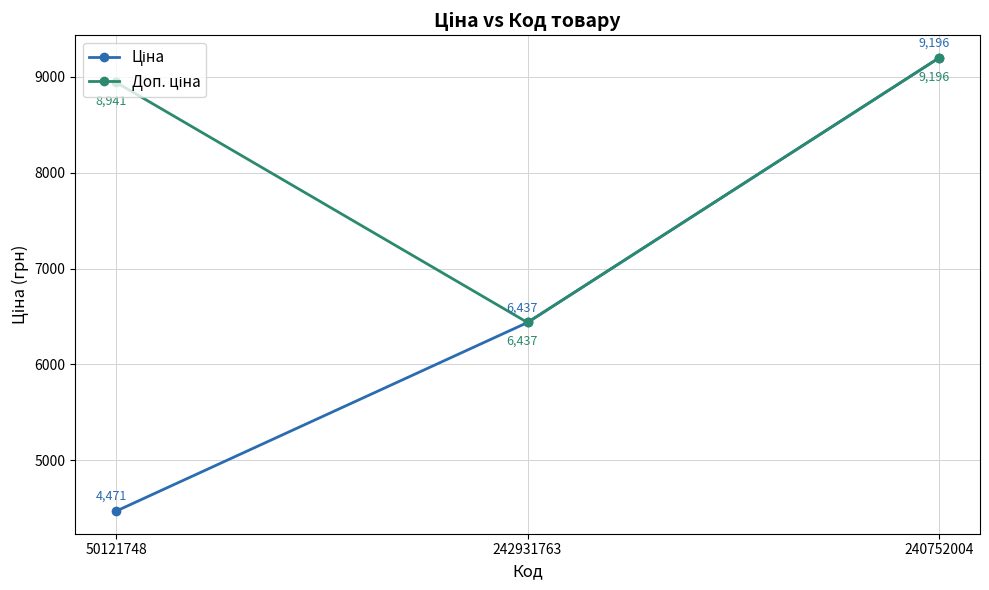

What position from the right is 242931763?

2